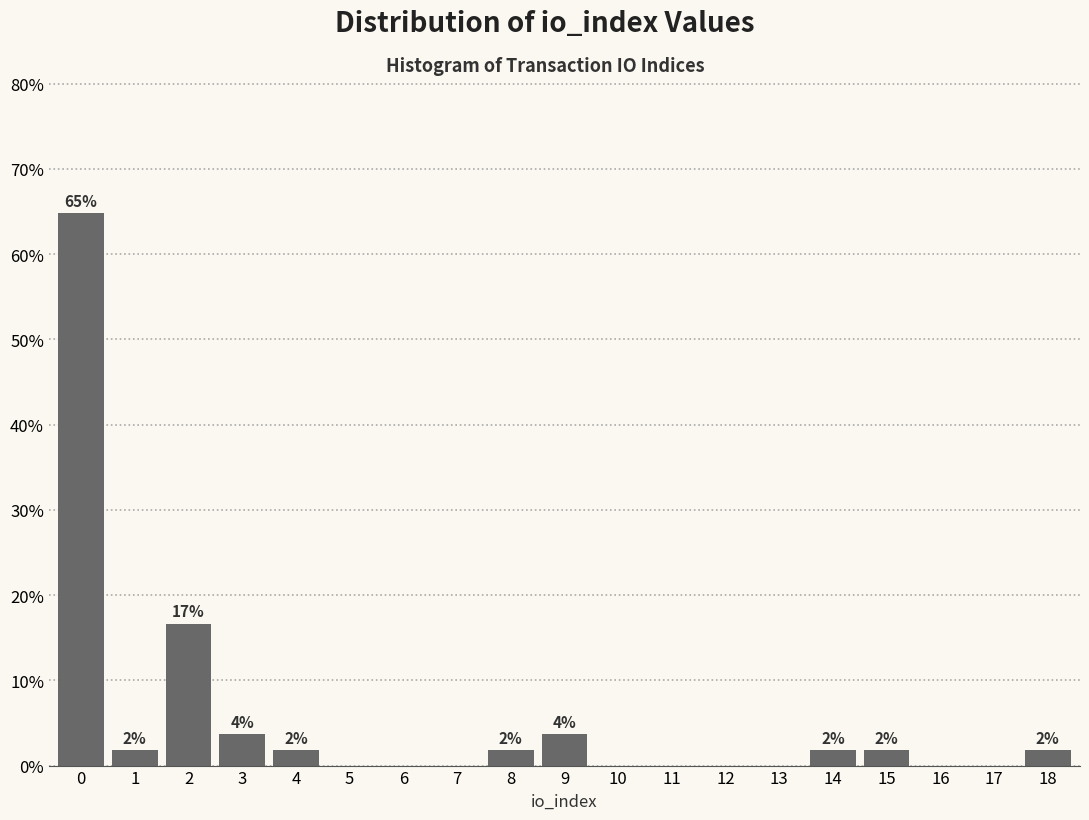

Are the bars horizontal?

No